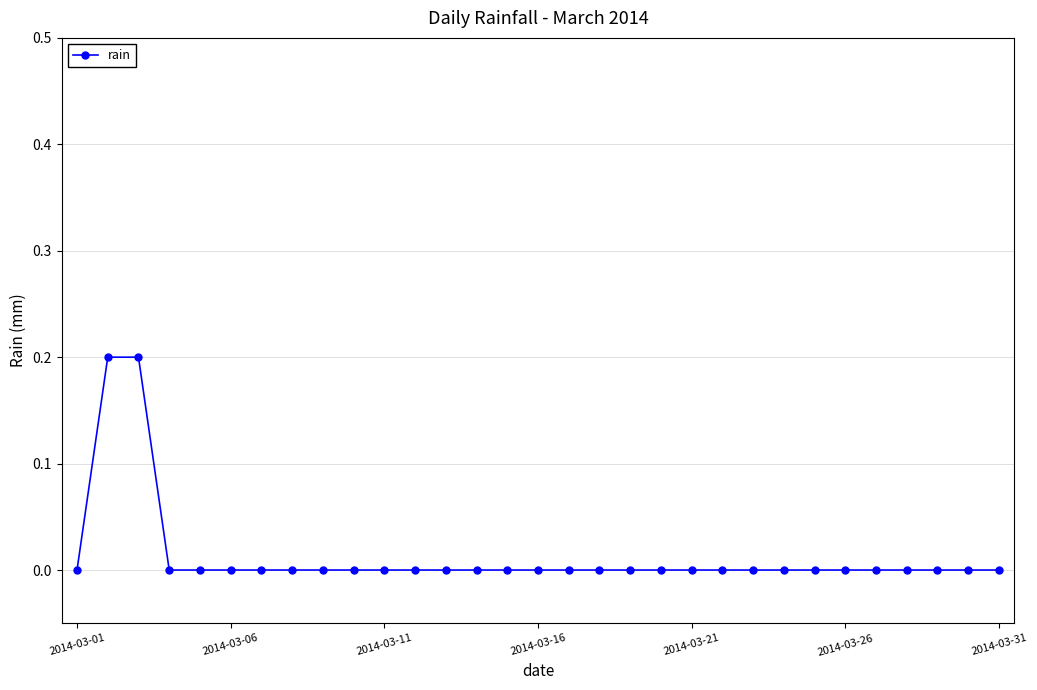

What is the sum of all values?

0.4